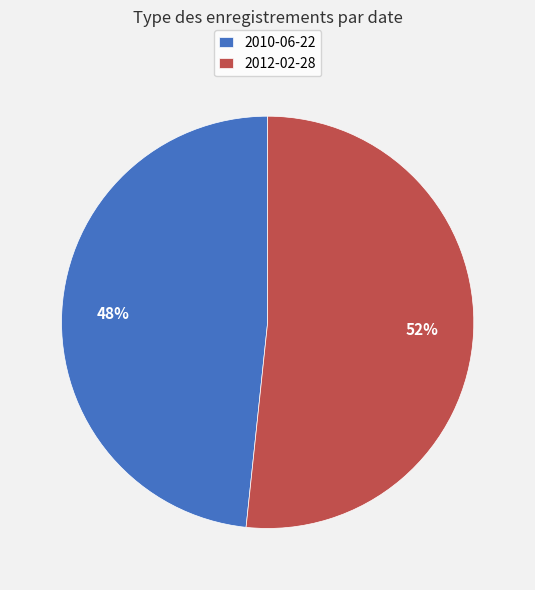

To the nearest percent, what percentage of the pie is 2012-02-28?

52%